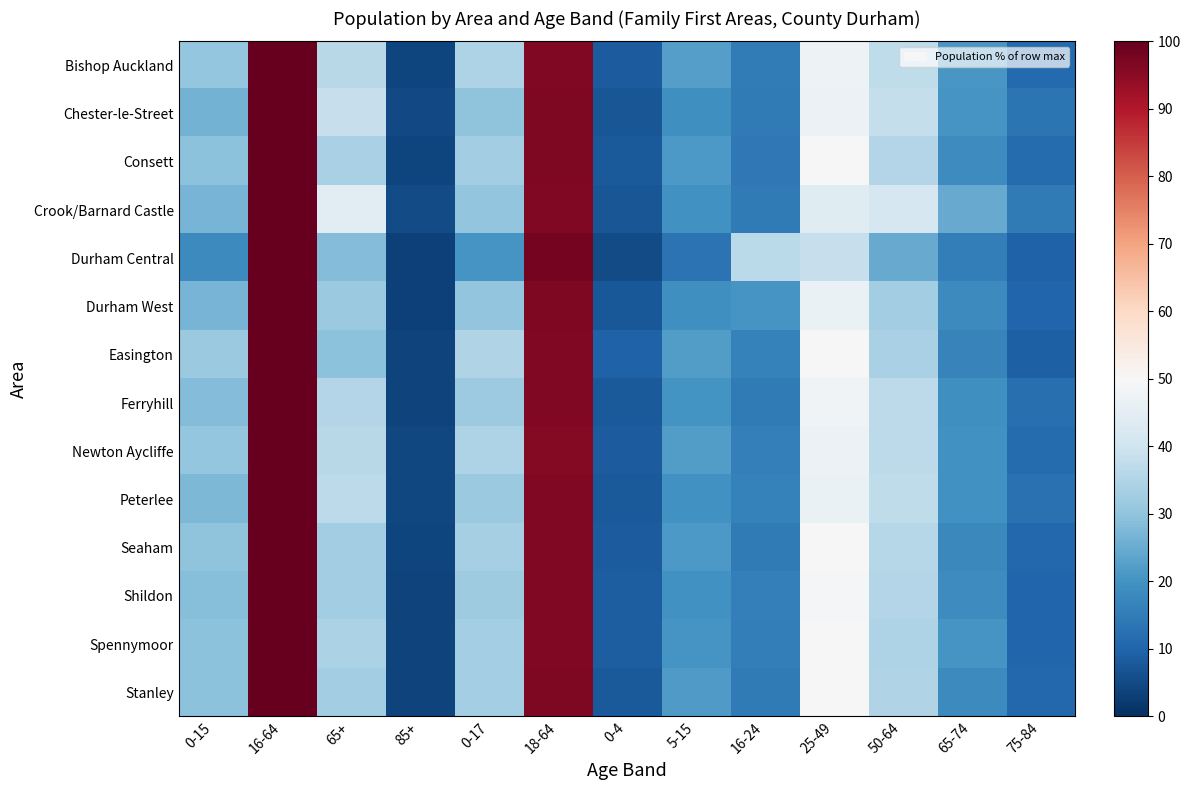

Count the number of categories in the chart.

13